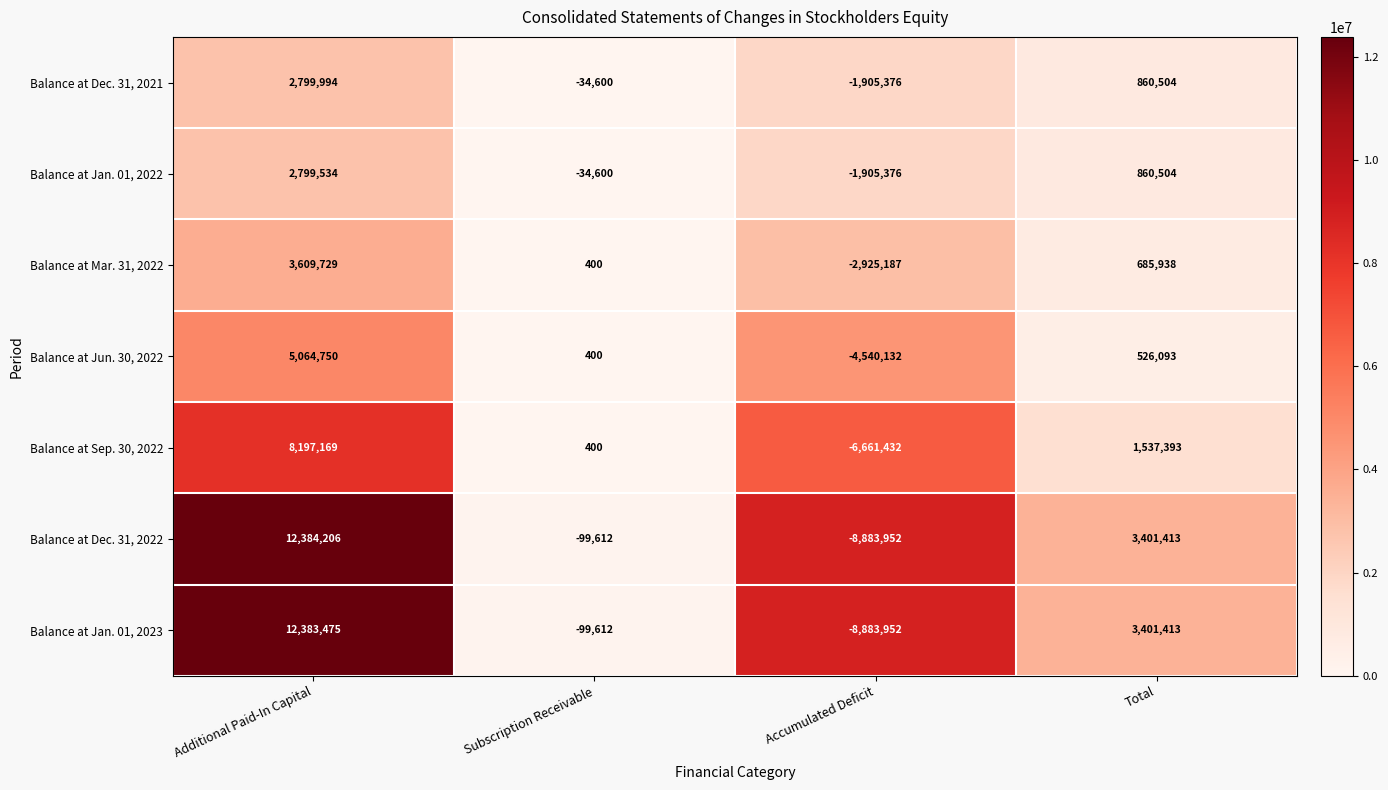

Where does the Balance at Jun. 30, 2022 series first go above 526093?

Additional Paid-In Capital